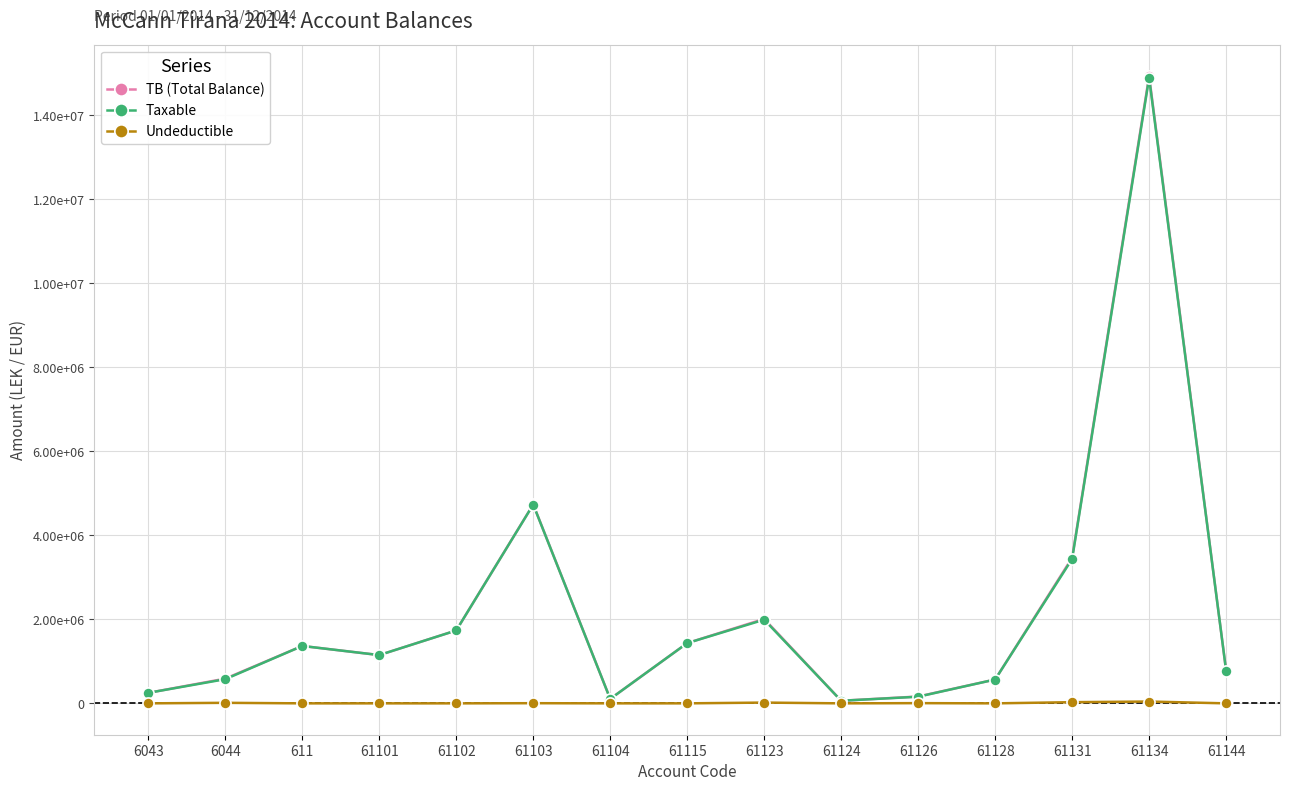

True or false: Taxable has a value of 334945.8 at 61128.

False